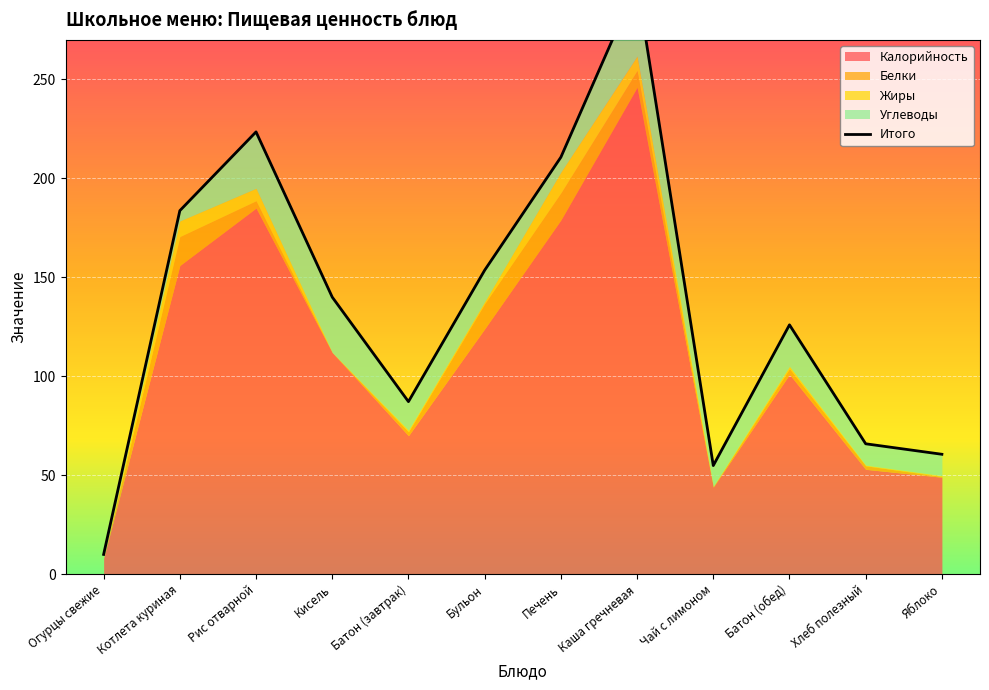

How many points are lower than both their immediate neighbors (excluding endpoints)?

2